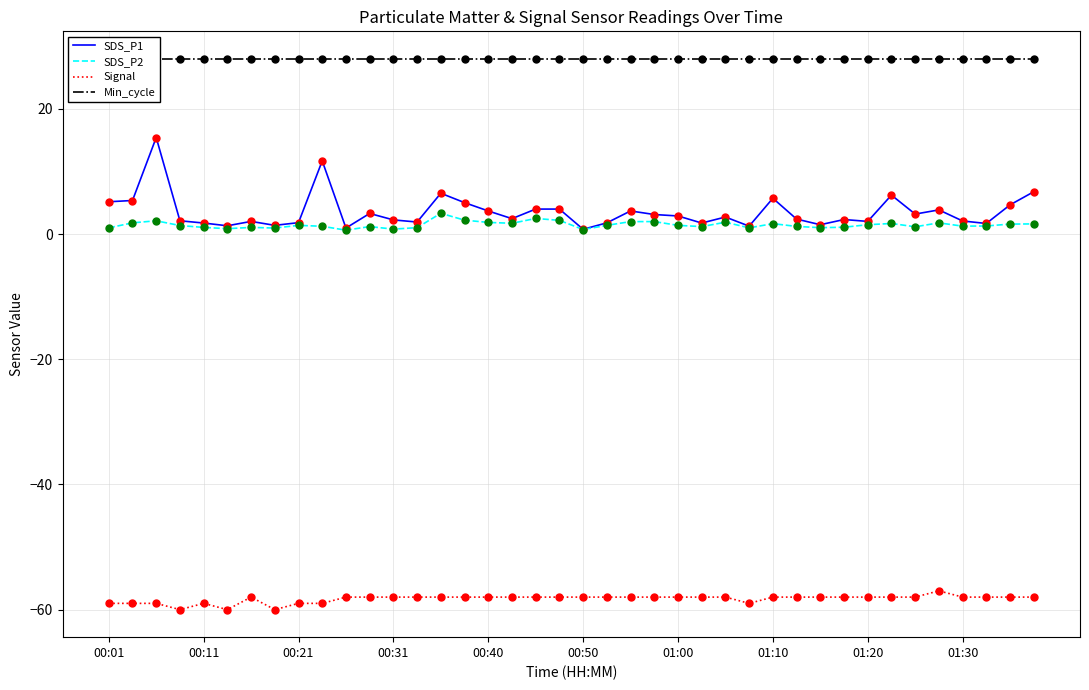

At how many categories does at least one series exceed -2?

40